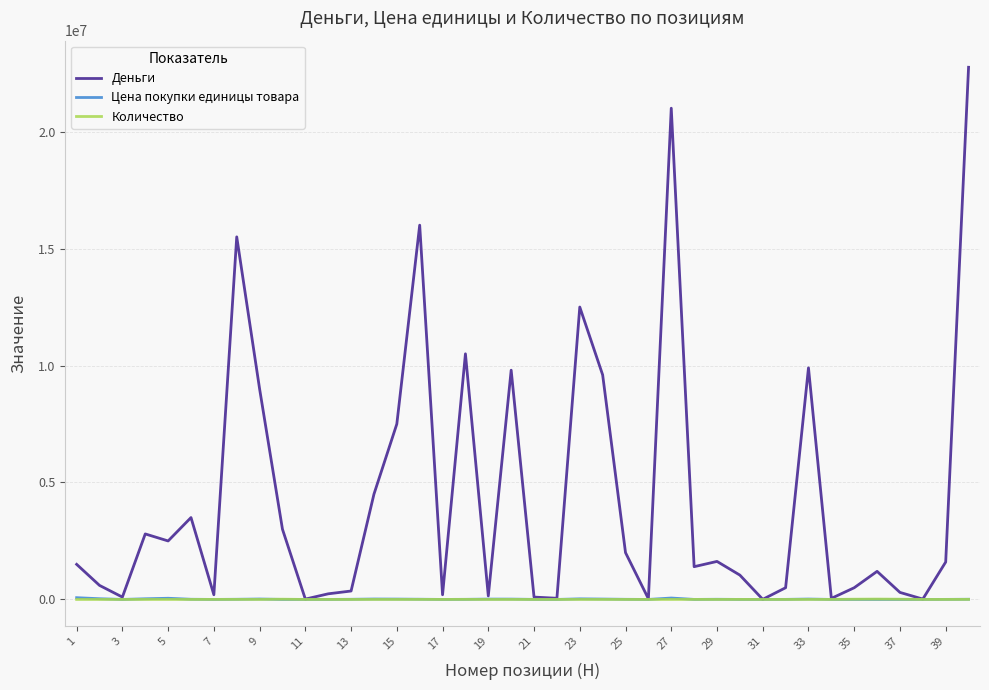

What is the greatest value displayed?

22750000